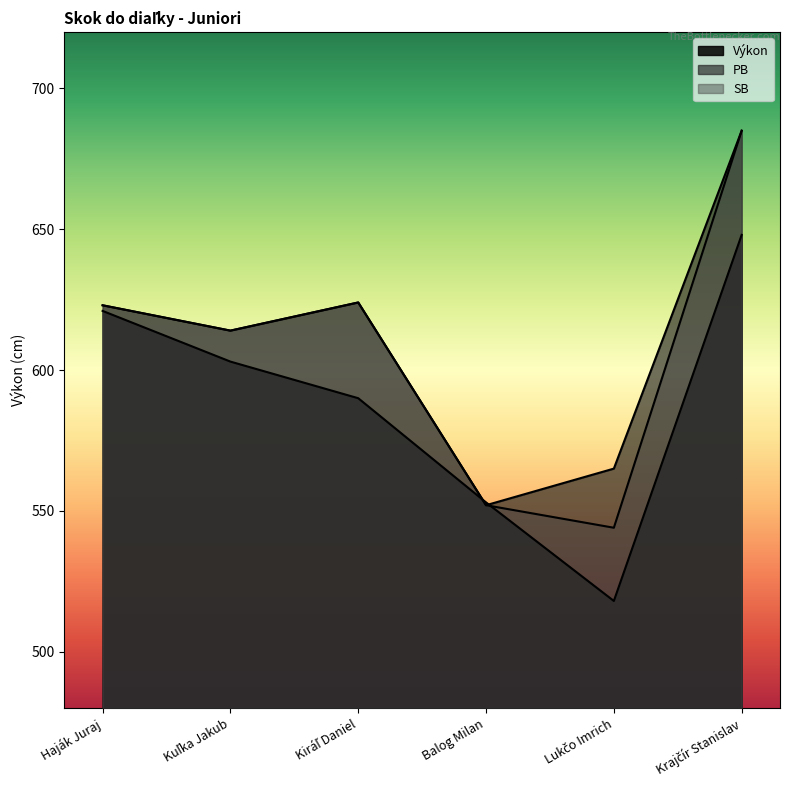

Reading right to left, list all the values displayed in this chart.

Výkon: Krajčír Stanislav=648	Lukčo Imrich=518	Balog Milan=553	Kiráľ Daniel=590	Kuľka Jakub=603	Haják Juraj=621
PB: Krajčír Stanislav=685	Lukčo Imrich=565	Balog Milan=552	Kiráľ Daniel=624	Kuľka Jakub=614	Haják Juraj=623
SB: Krajčír Stanislav=685	Lukčo Imrich=544	Balog Milan=552	Kiráľ Daniel=624	Kuľka Jakub=614	Haják Juraj=623